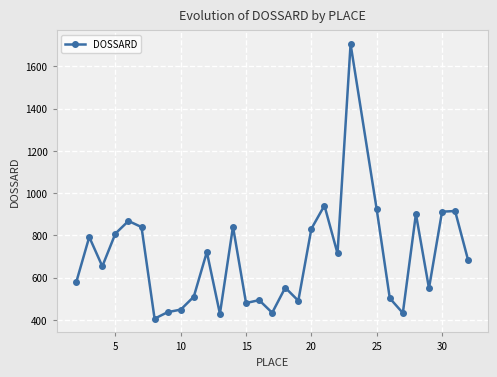

Does the chart have visible grid lines?

Yes